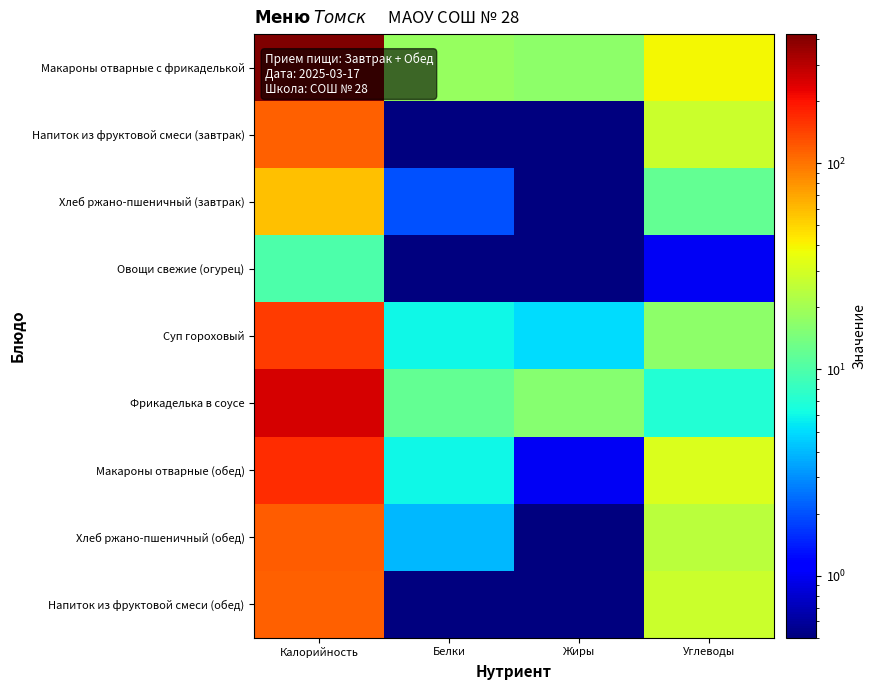

What is the difference between the highest and lowest values at Белки?

17.5